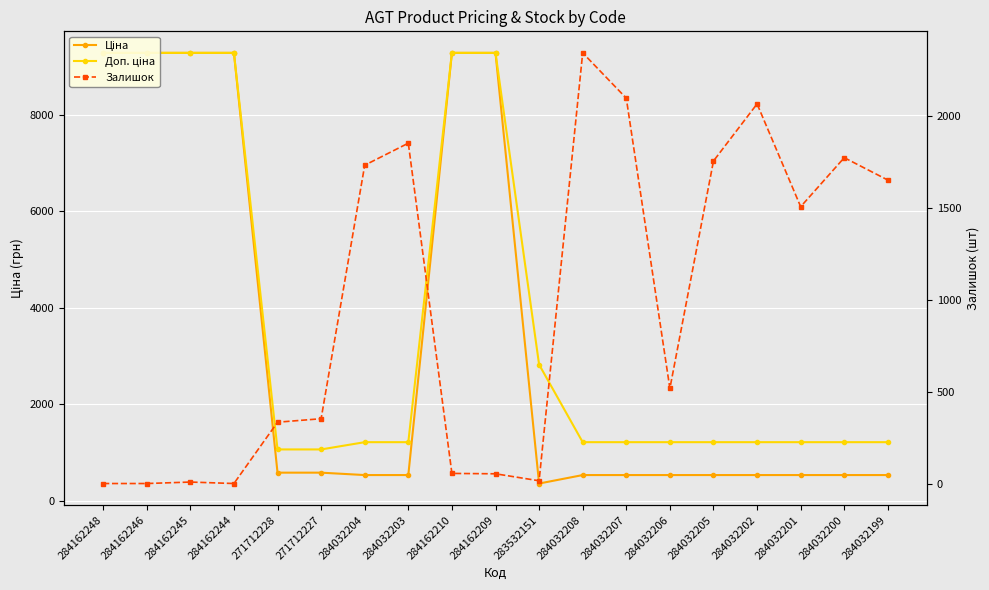

How many data points in Ціна are above 528?

18